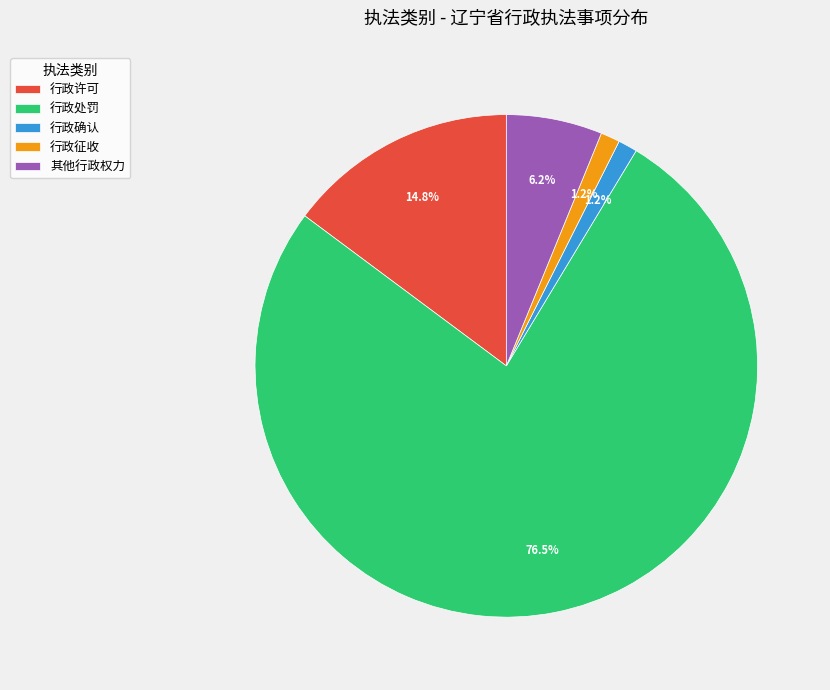

Do 行政确认 and 行政征收 together represent more than half of the pie?

No